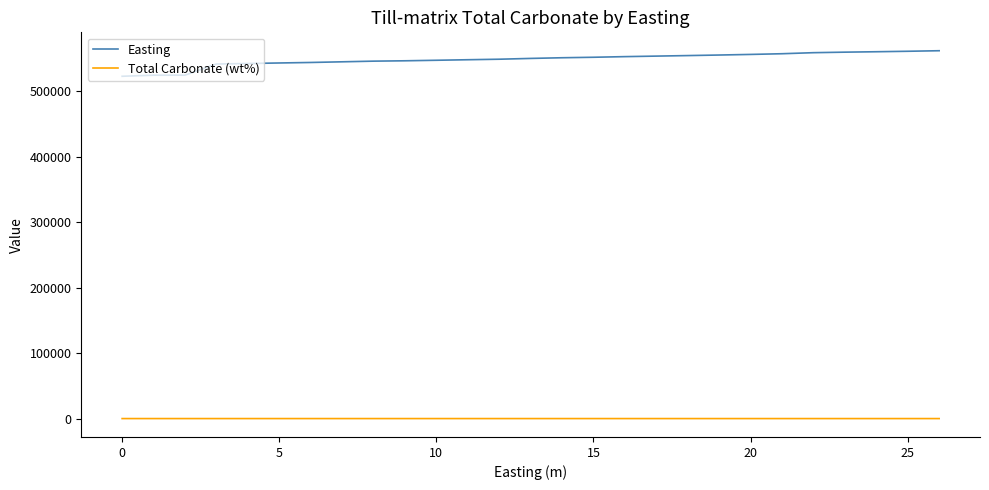

Which series has the widest spread of values?

Easting